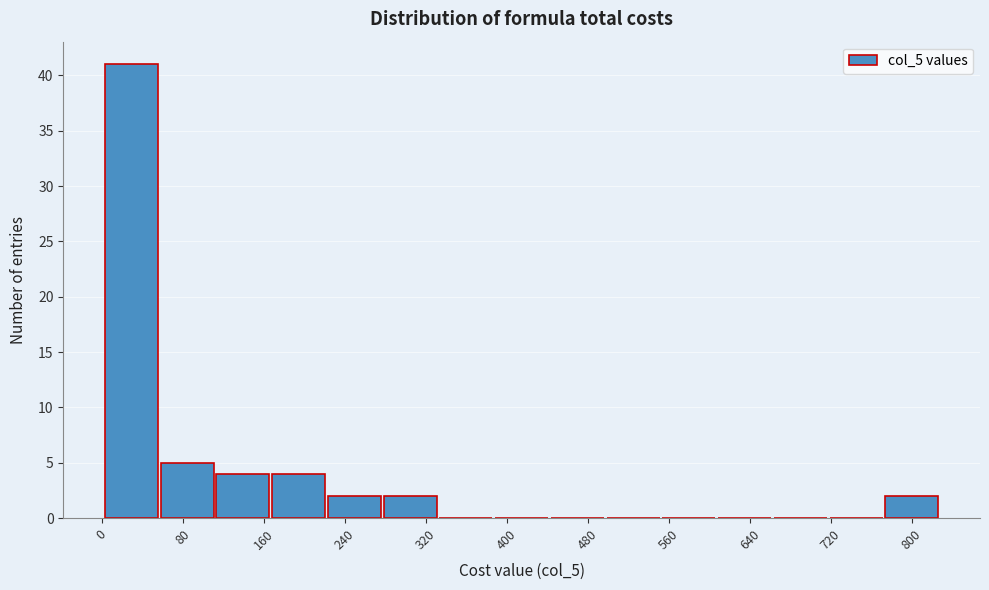

Reading left to right, list every bar in this chart as the range it spans on the x-axis followed by its height. Neither the bar edges nor the heights are printed on the chart, so give them approximately, as read against the axes.

0 to 60: 41
60 to 110: 5
110 to 170: 4
170 to 220: 4
220 to 280: 2
280 to 330: 2
330 to 390: 0
390 to 440: 0
440 to 500: 0
500 to 550: 0
550 to 610: 0
610 to 660: 0
660 to 720: 0
720 to 770: 0
770 to 830: 2